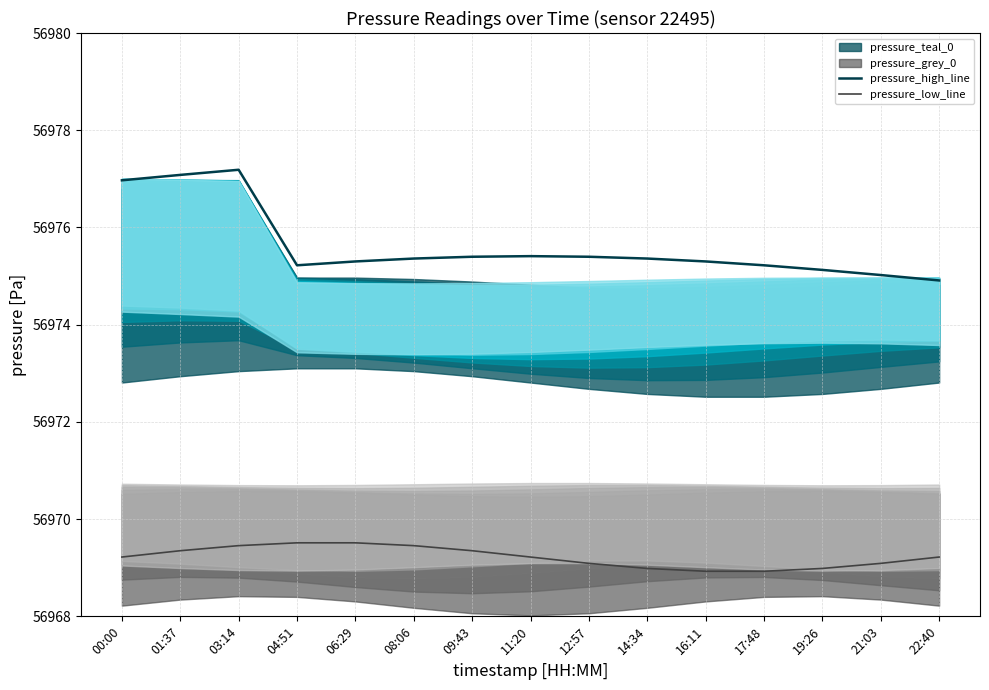

True or false: pressure_high_line has more than 0 interior local peaks.

True